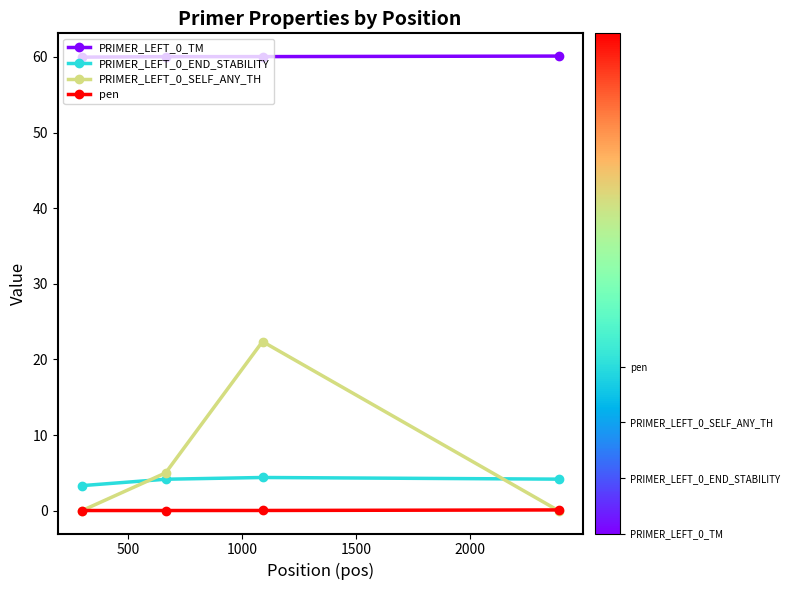

At how many categories does at least one series exceed 57?

4